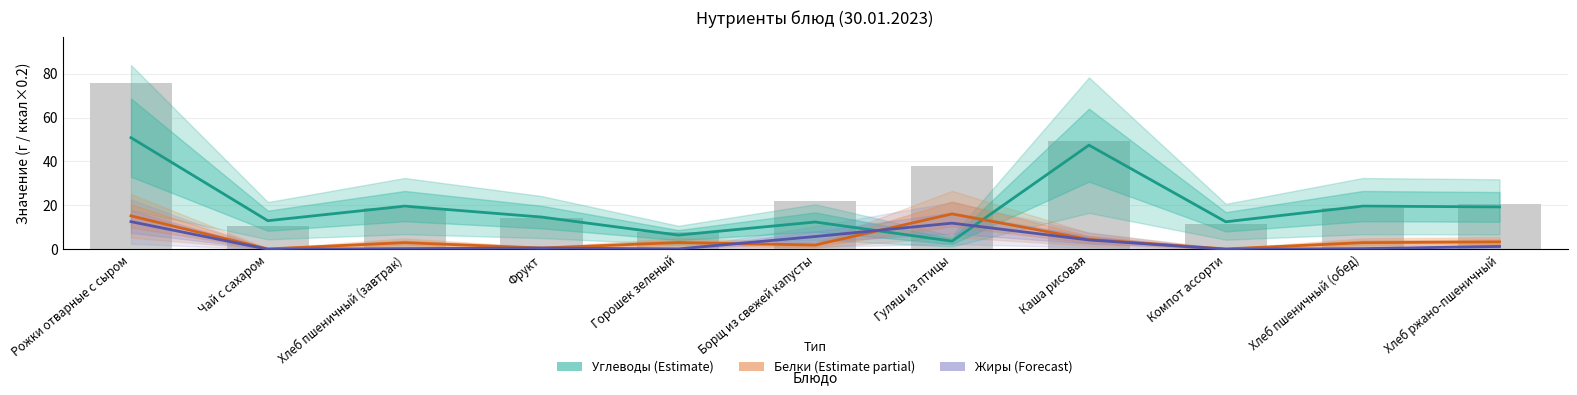

Is it true that Жиры (Forecast) equals 11.9 at Гуляш из птицы?

True